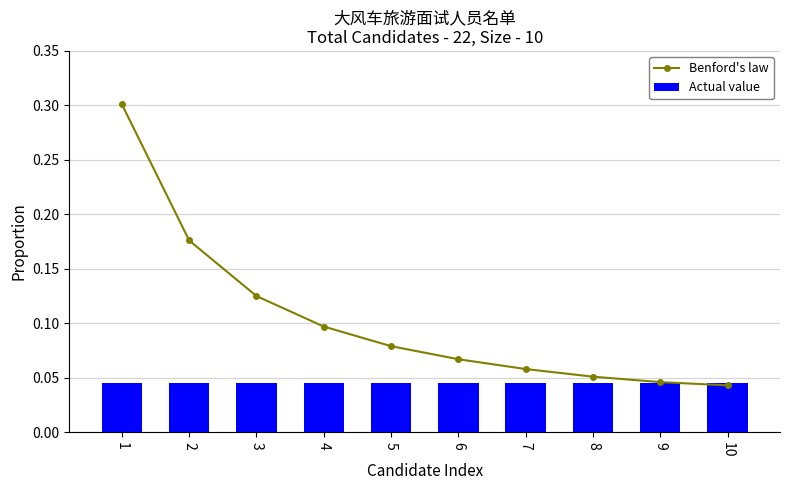

How many data points does each series have?

10